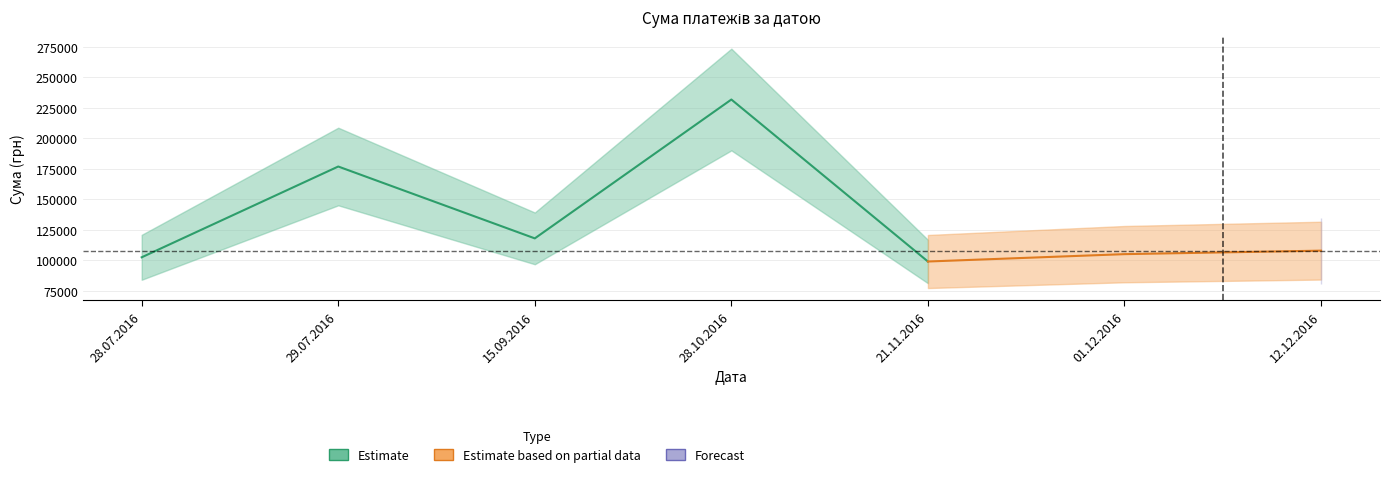

What is the change in value from 29.07.2016 to 15.09.2016?

-58912.2